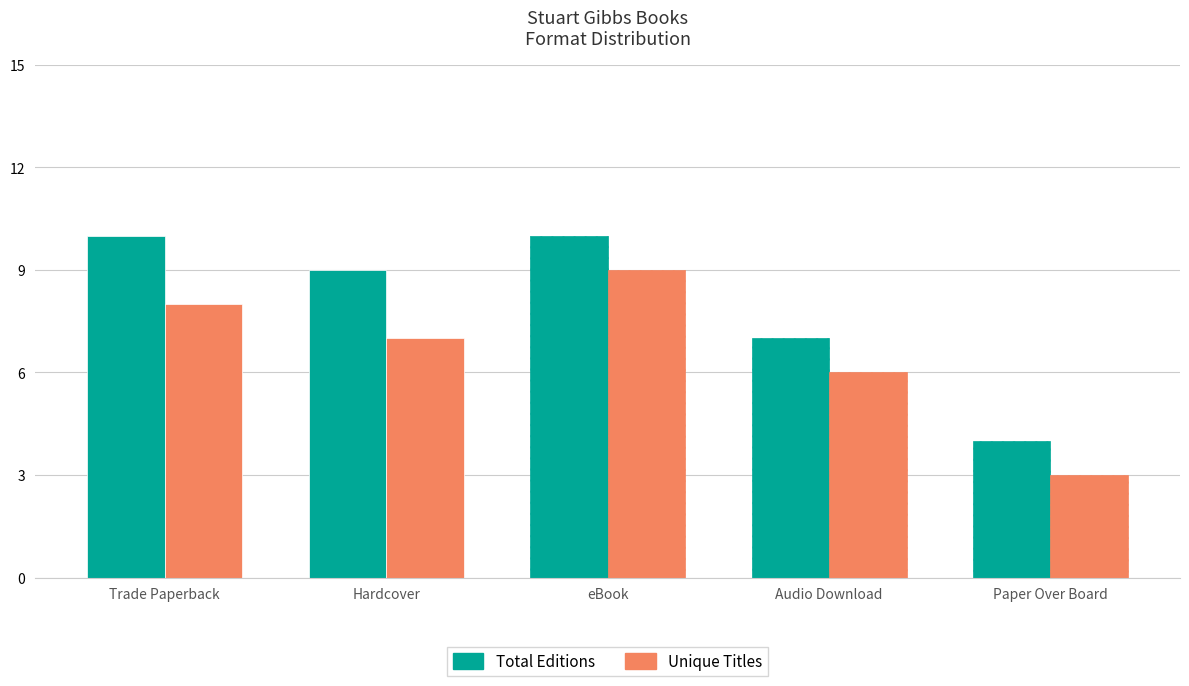

What is the sum of all Total Editions values?

40